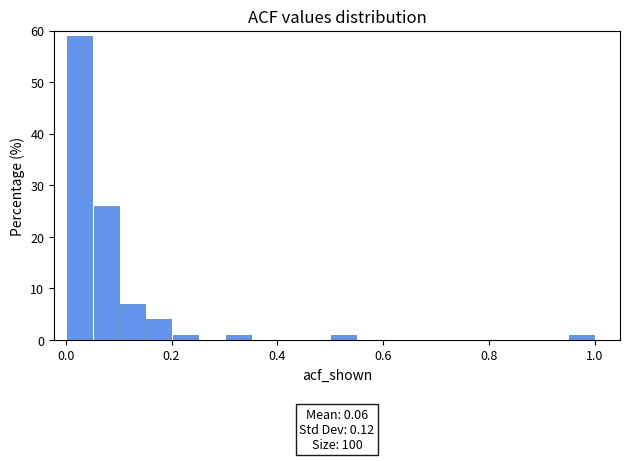

Around what value on the x-axis is the tallest bar? Give the approximate position of its centre, as read against the axis.

0.02